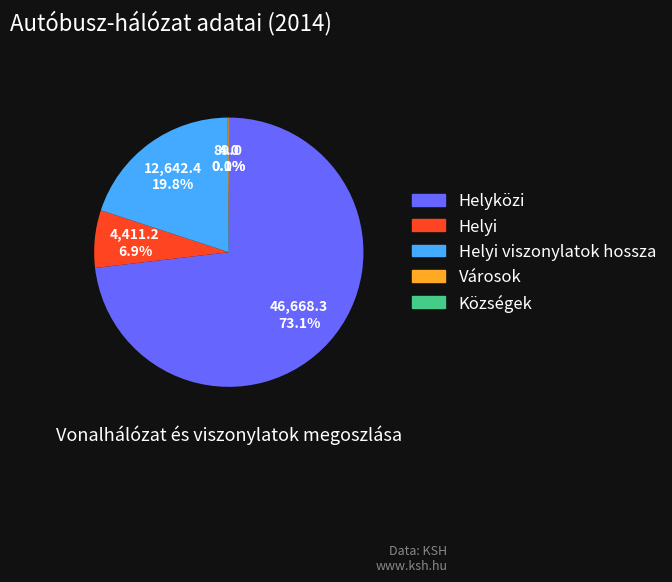

Which slice is the largest?

Helyközi